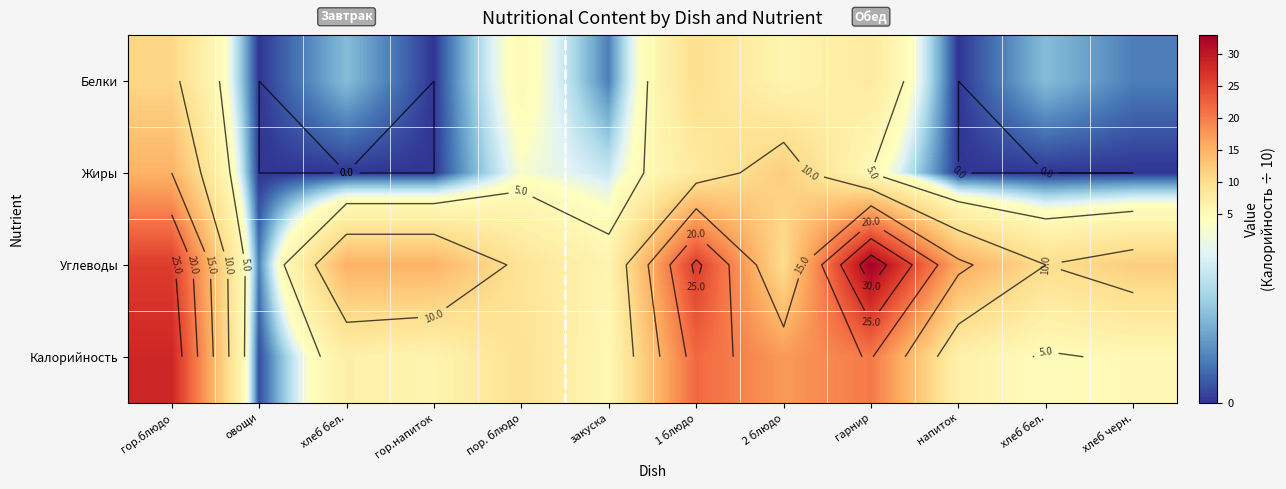

What is the difference between the second highest and minimum values in the Белки series?

10.0